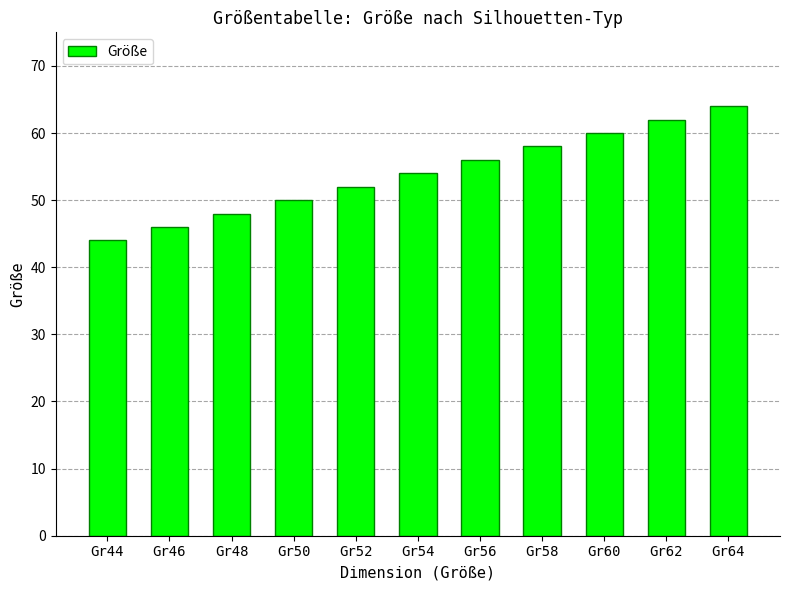

What is the sum of the values at Gr46 and Gr48?

94